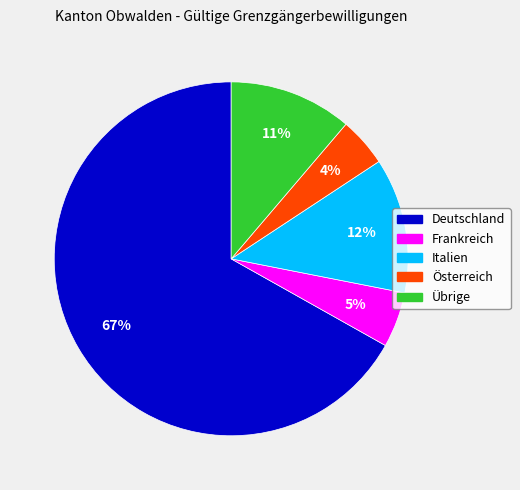

Which category has the smallest portion of the pie?

Österreich